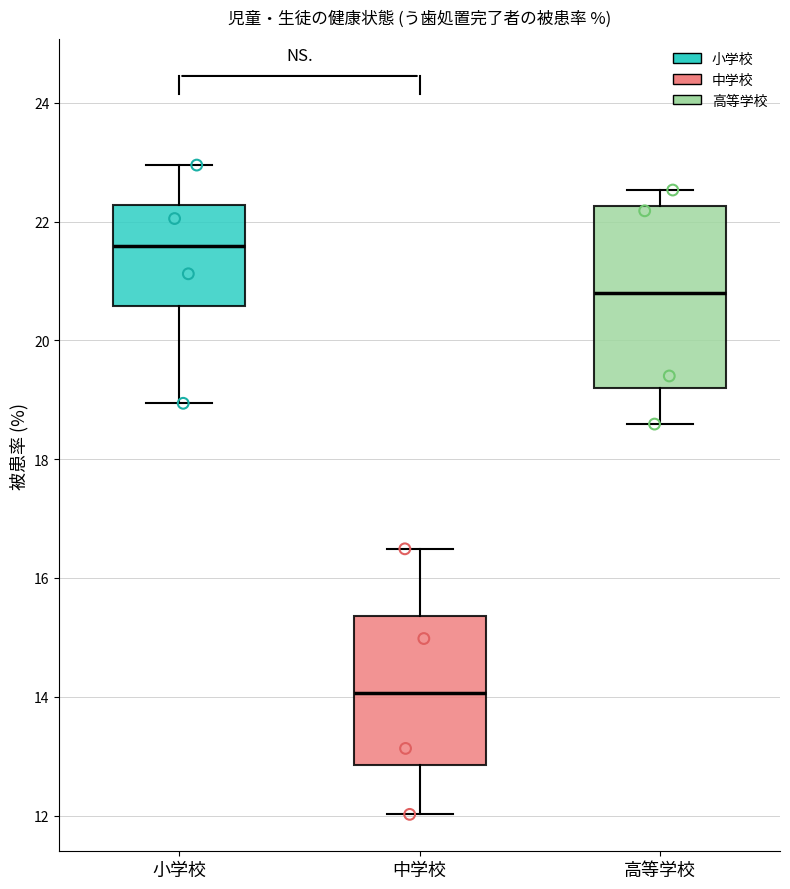

Reading left to right, read every box against the y-axis: the position of its median line, the range the box covers, and the ends of its whiskers. The values are not printed on the chart, so give them approximately, as read against the axis.

小学校: median 21.6, box 20.6 to 22.2, whiskers 19.0 to 23.0
中学校: median 14.0, box 12.8 to 15.4, whiskers 12.0 to 16.4
高等学校: median 20.8, box 19.2 to 22.2, whiskers 18.6 to 22.6